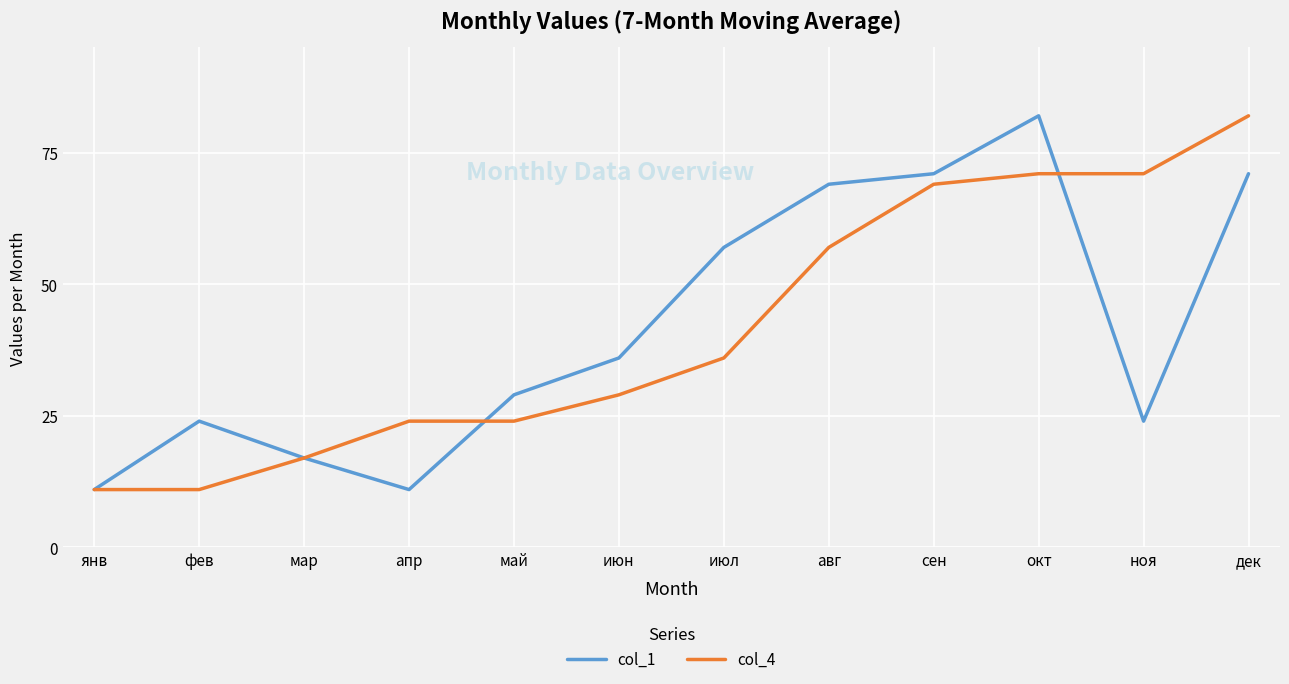

True or false: col_1 has more than 1 interior local peaks.

True